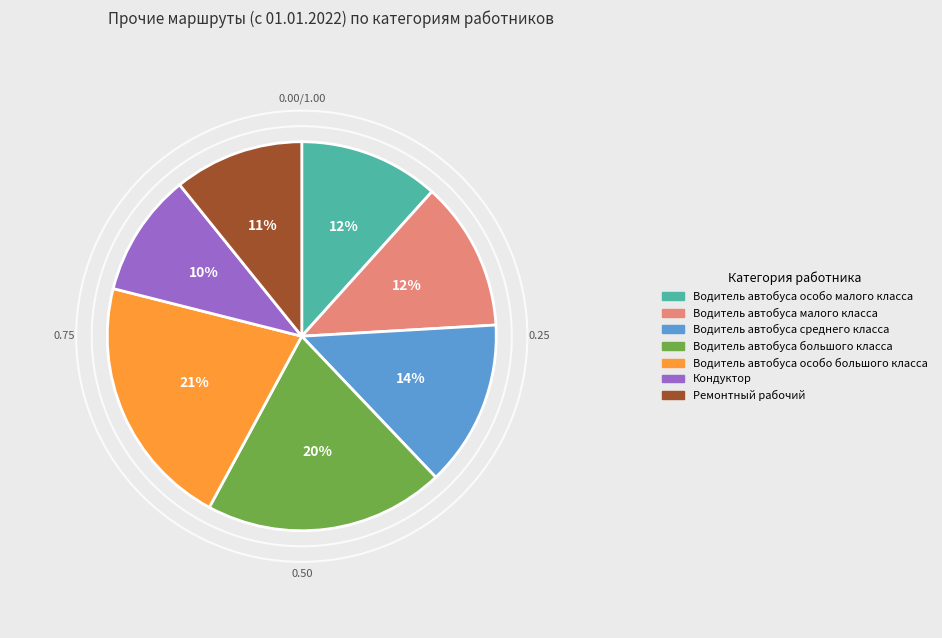

The Ремонтный рабочий slice represents 11% of the pie. True or false?

True